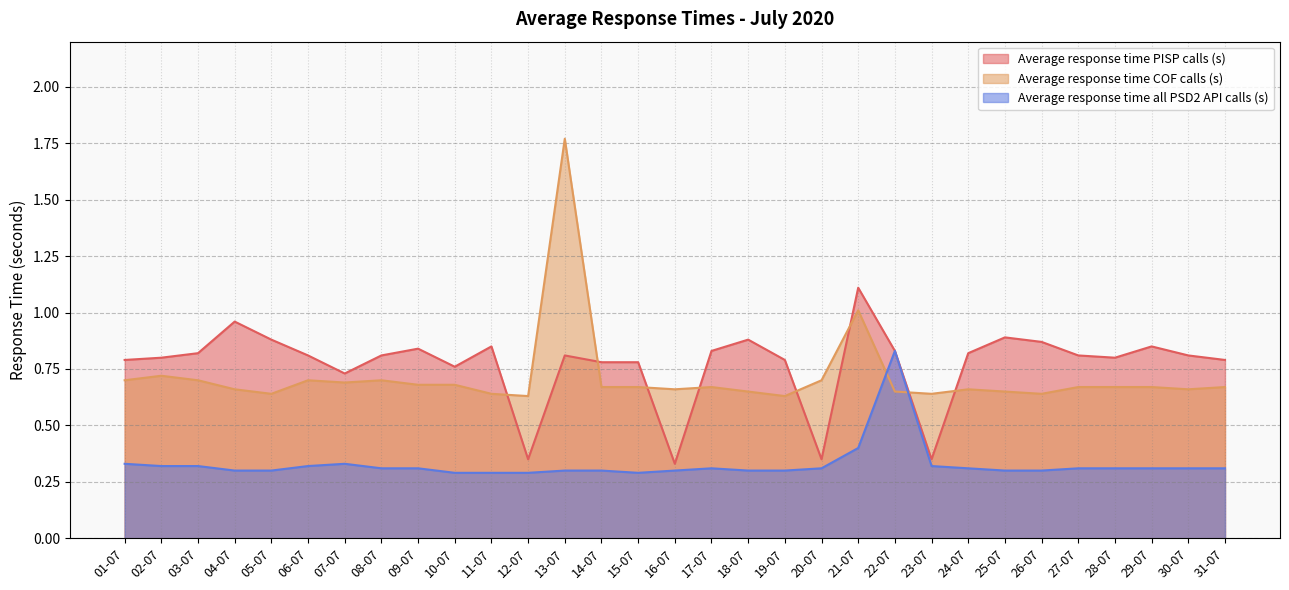

True or false: Average response time COF calls (s) has more than 1 interior local peaks.

True